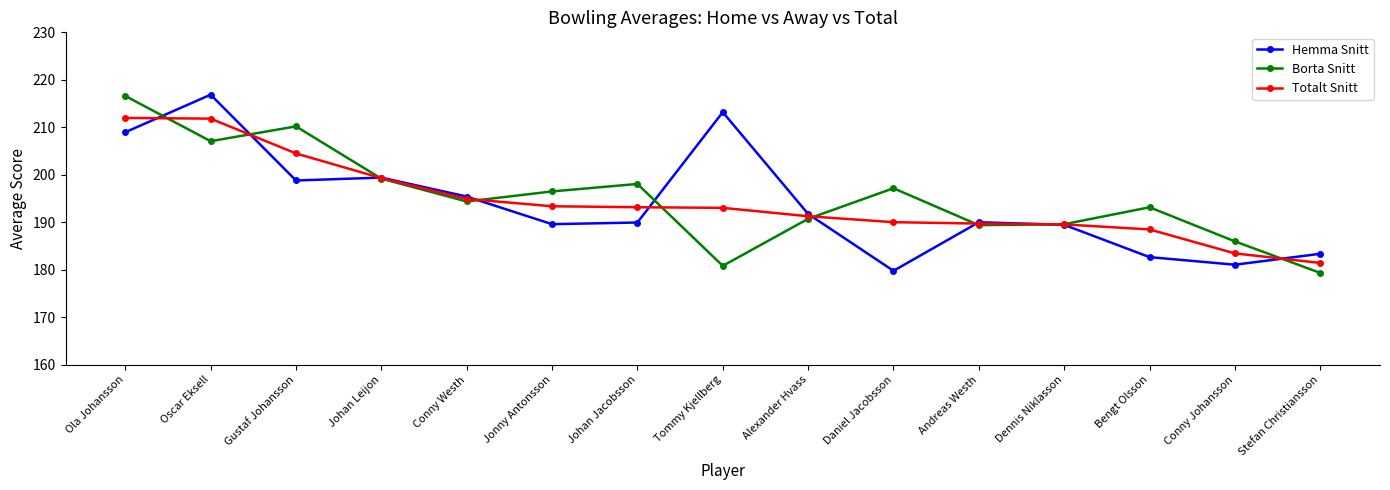

What position from the left is Johan Leijon?

4